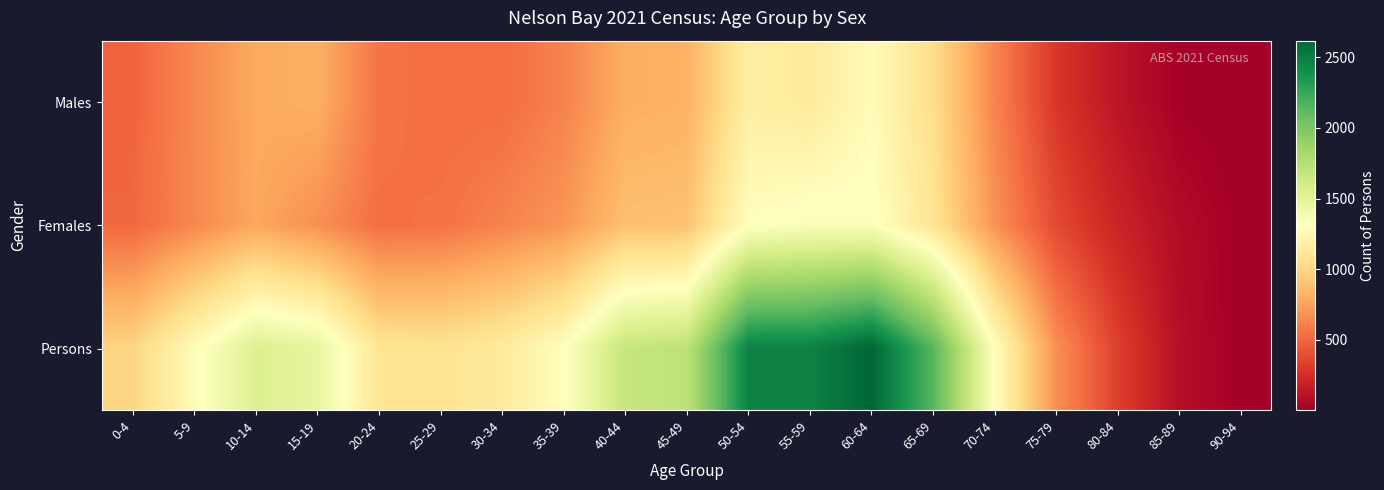

At which category does the chart reach its peak across all series?

60-64